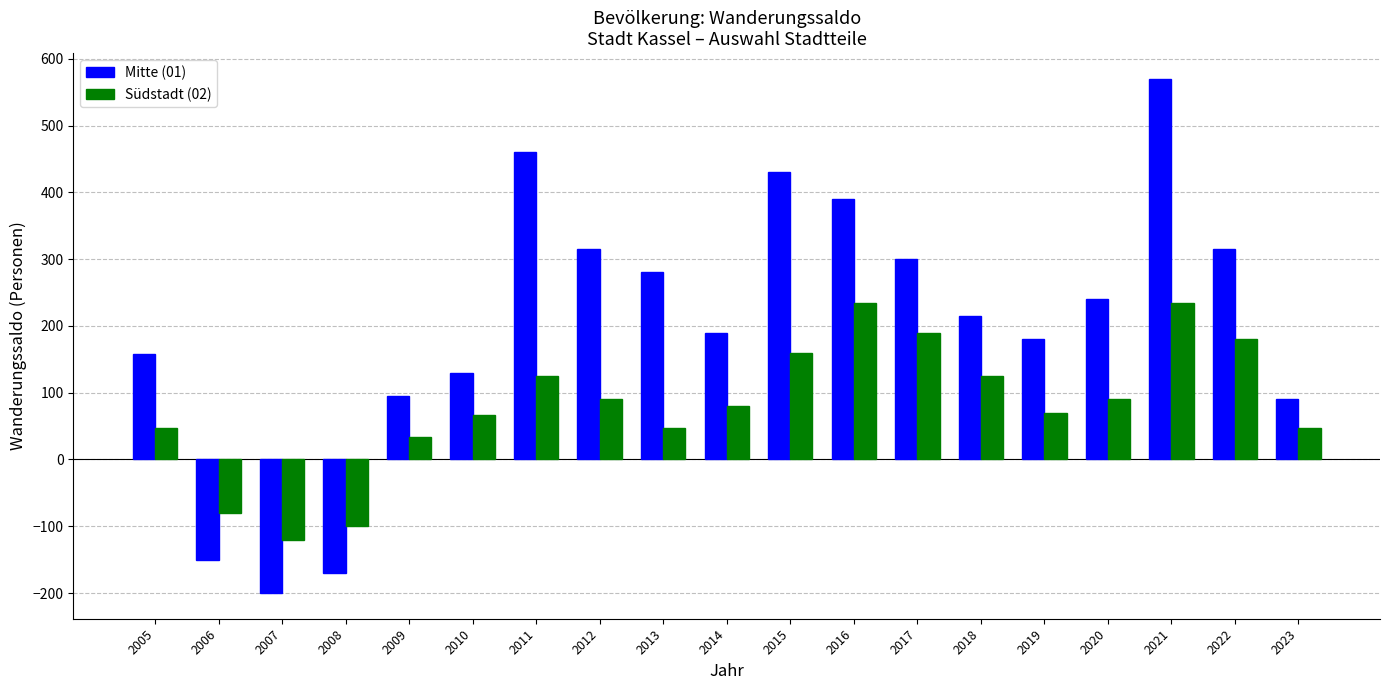

What is the difference between the Südstadt (02) values at 2021 and 2012?

145